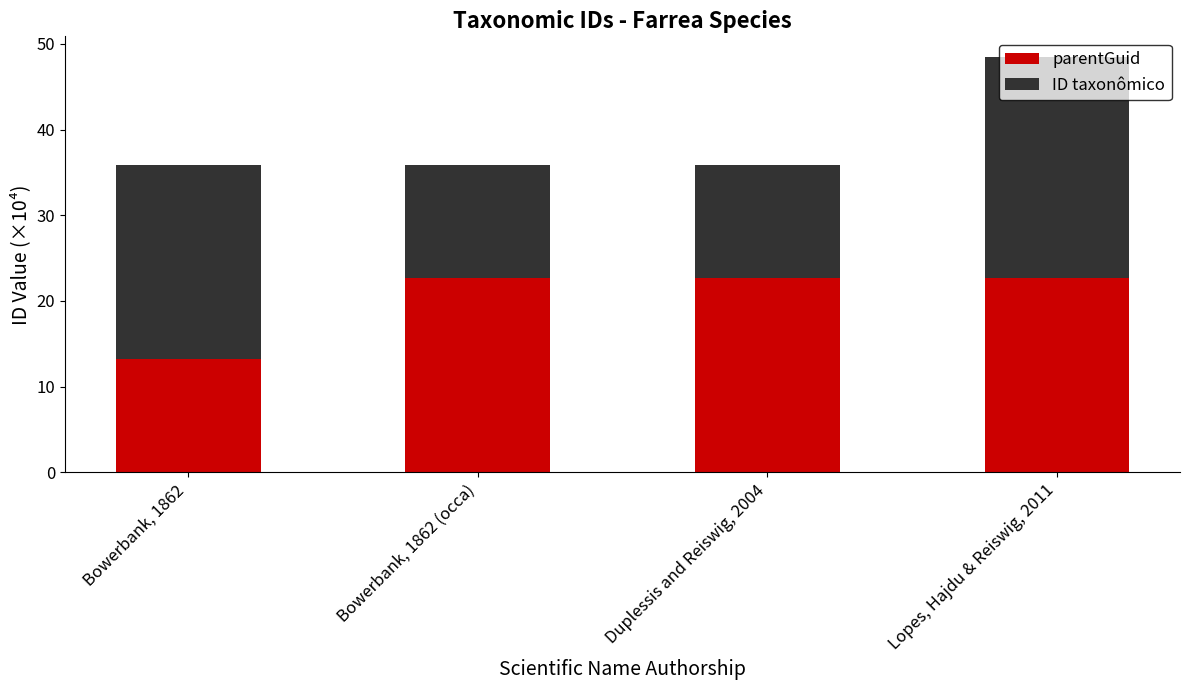

At which category is the sum across all series the highest?

Lopes, Hajdu & Reiswig, 2011